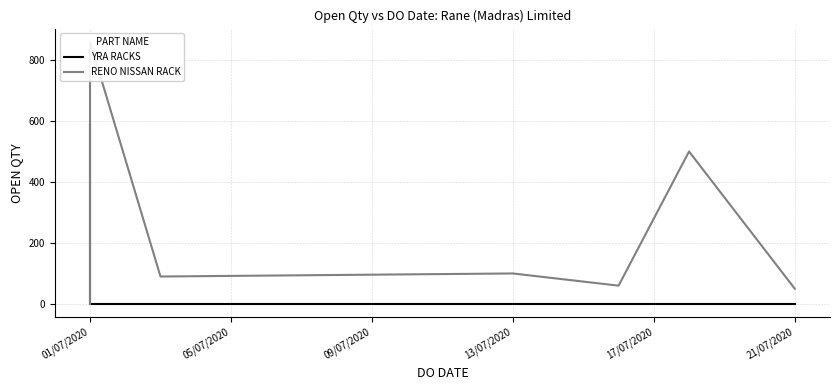

True or false: YRA RACKS has more than 1 interior local peaks.

False